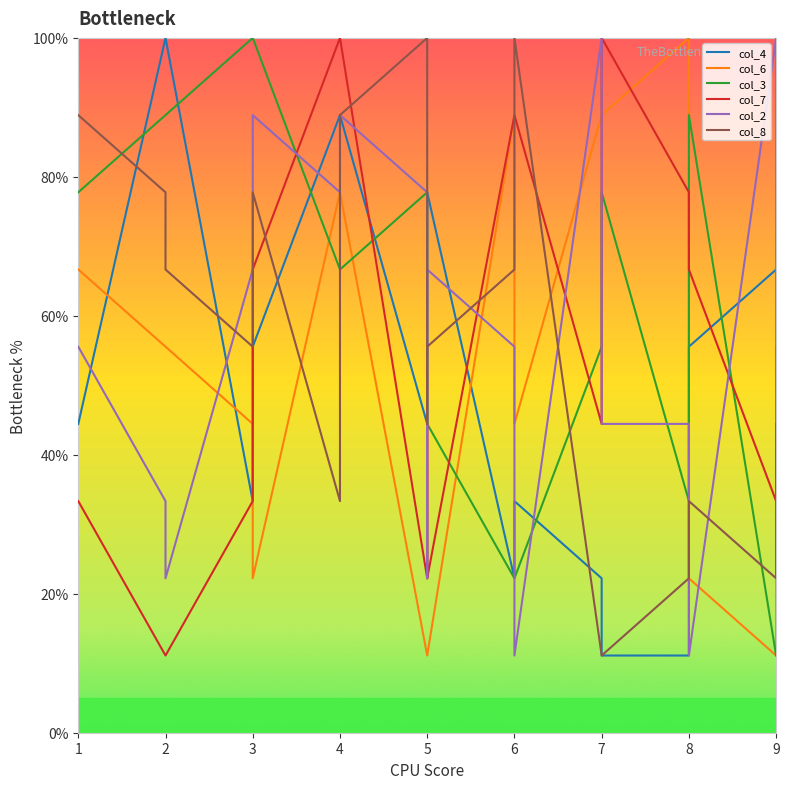

What is the average value of the col_4 series?

55.6